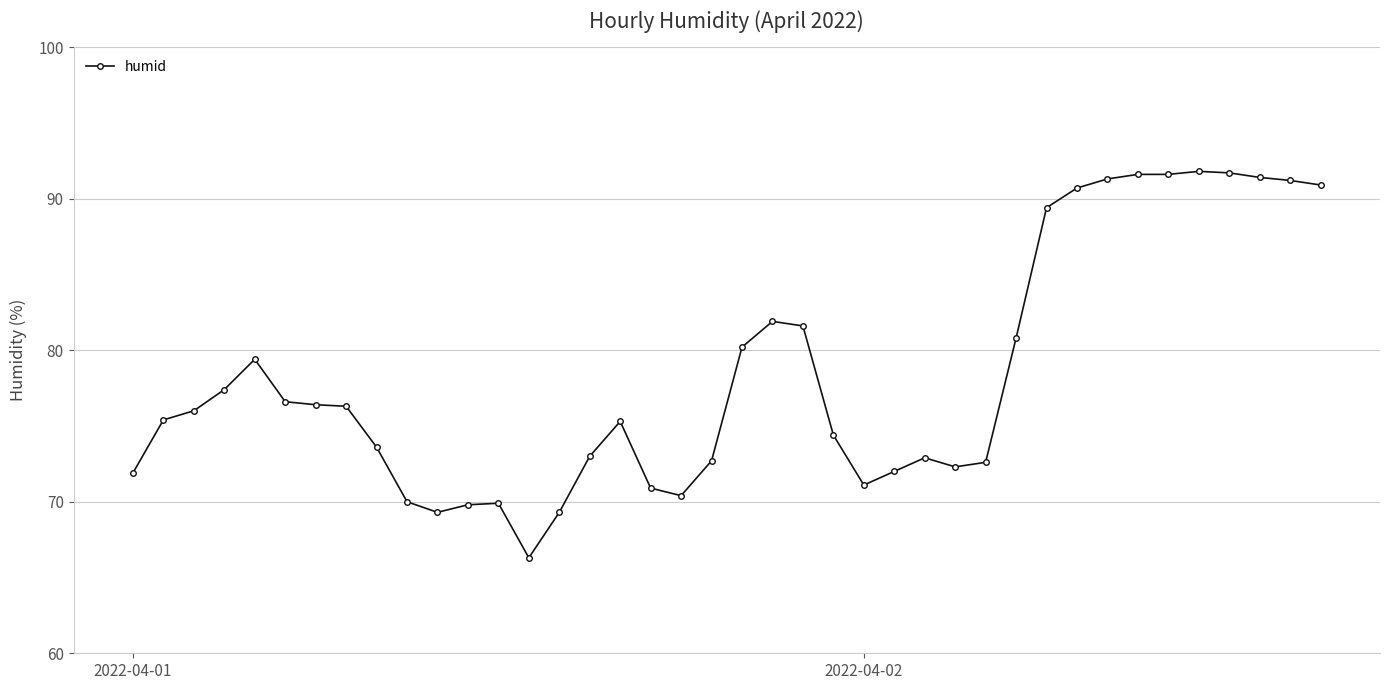

What is the smallest value displayed?

66.3